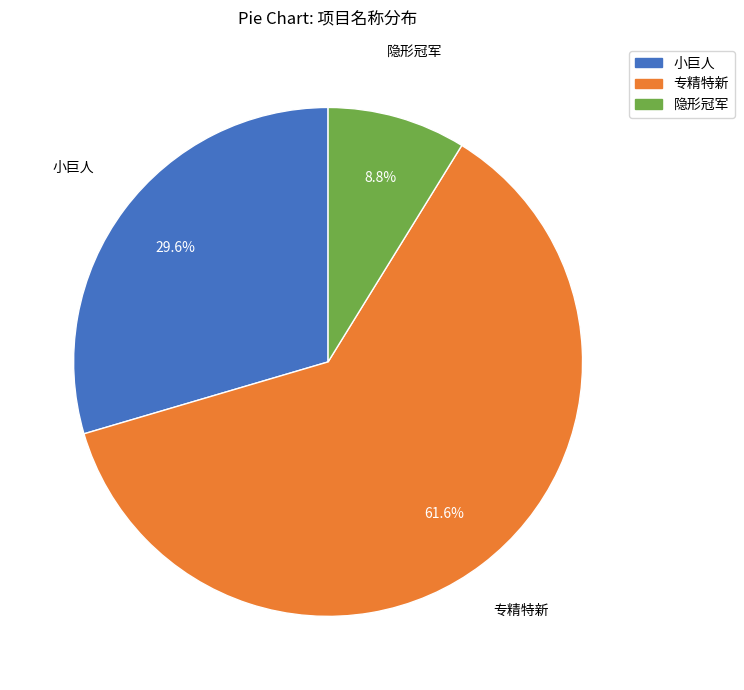

Is it true that 专精特新 is 76% of the pie?

False